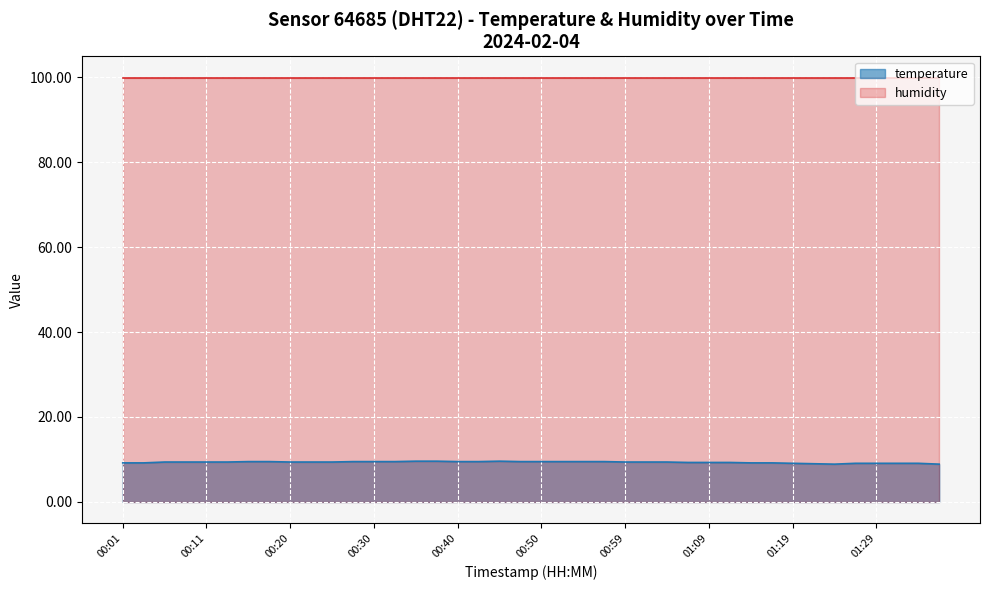

True or false: there are more than 1 points higher than both neighbors.

False